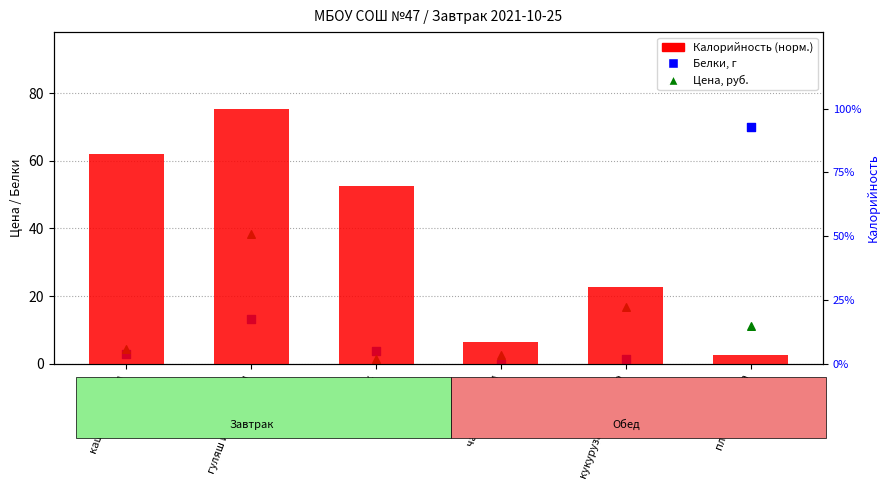

Which series has the largest total across all categories?

Калорийность (норм.)